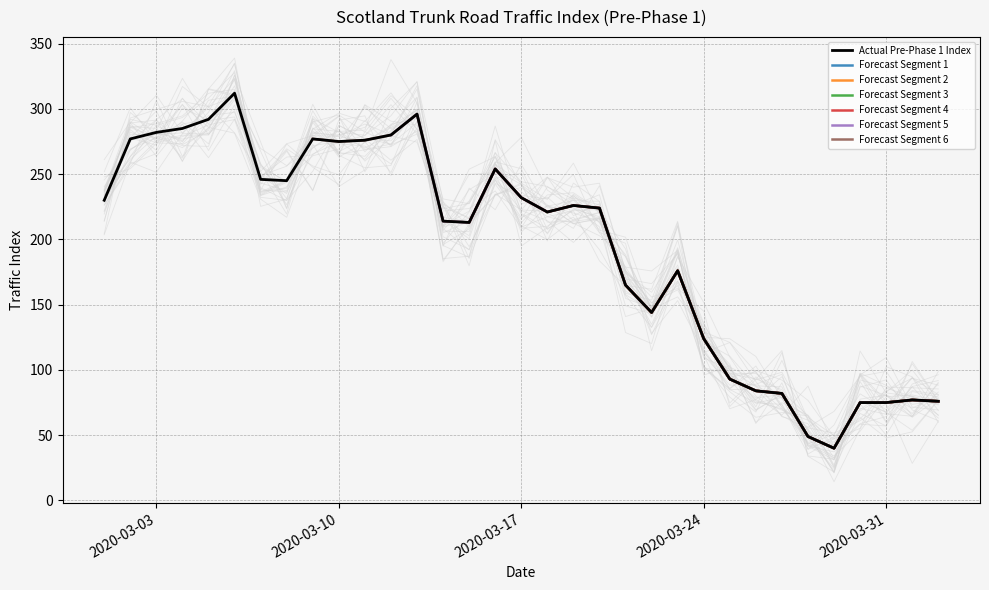

Is it true that the value at 2020-03-17 is 232?

True